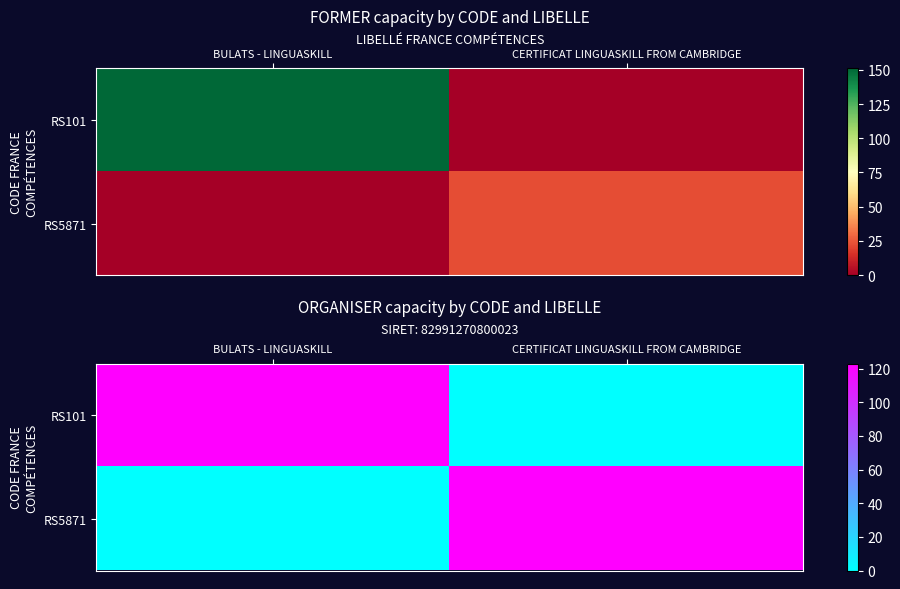

What is the difference between the maximum and minimum values in the RS101 series?

123